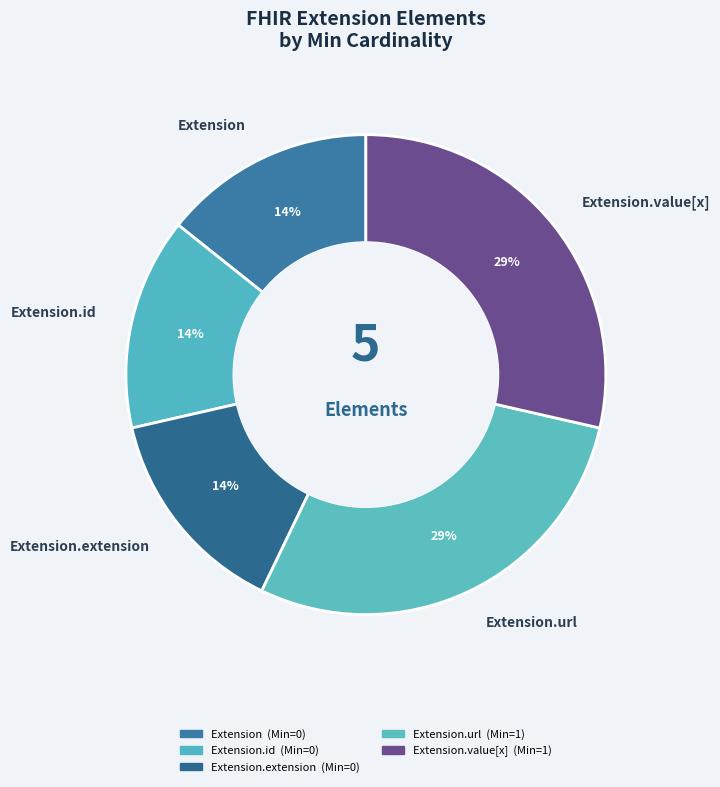

How many slices are in this pie chart?

5